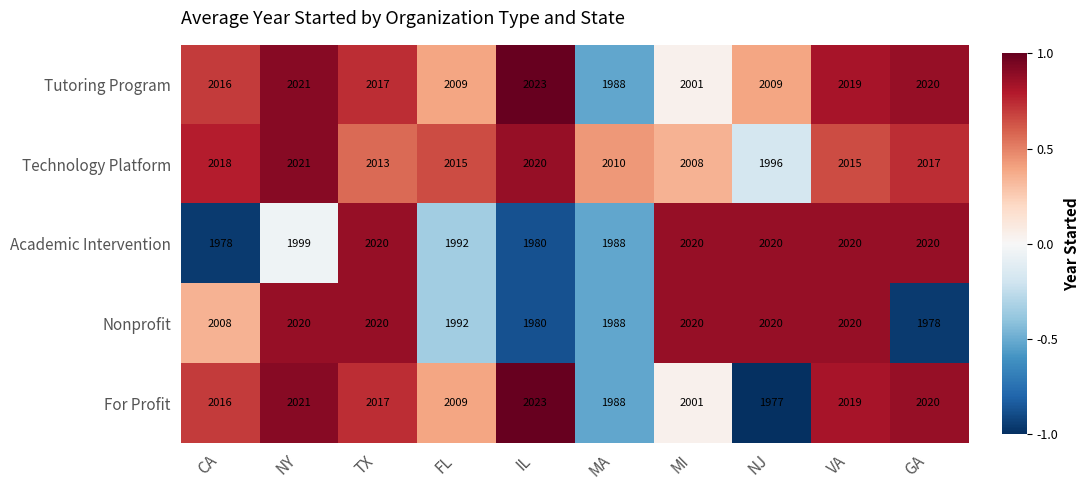

Which series changed the most between FL and NJ?

For Profit